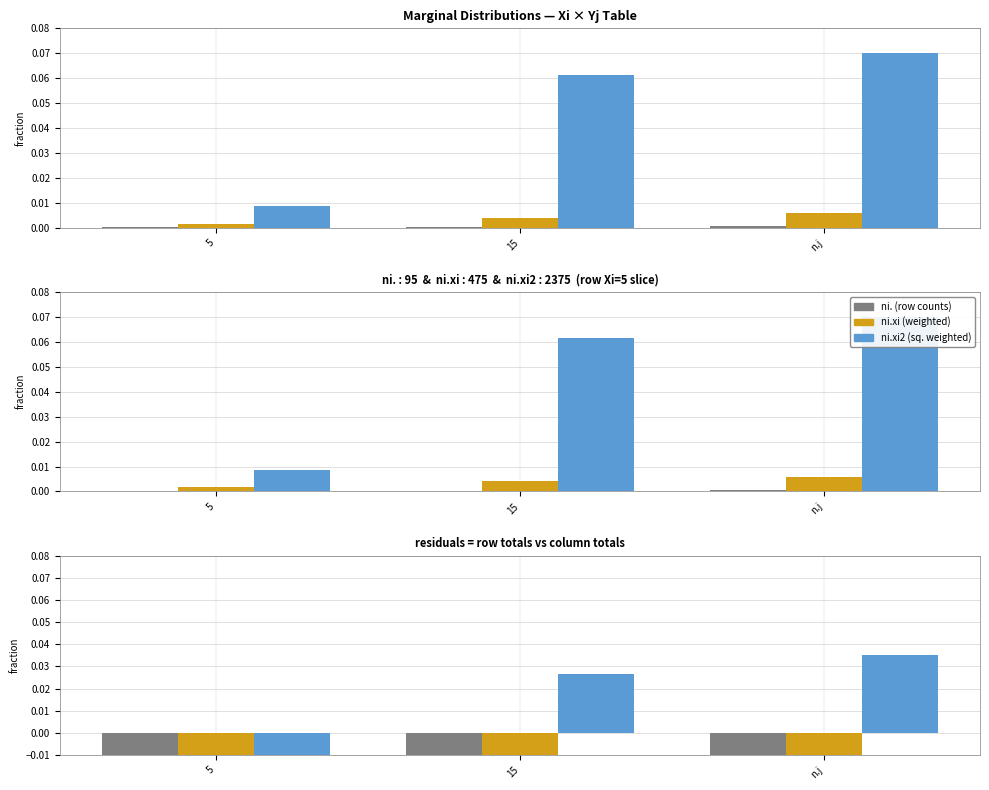

True or false: ni. has a value of -0.0 at 15.

False